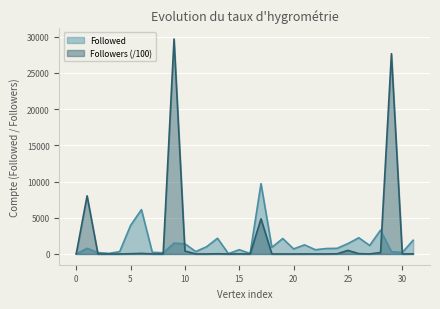

What is the highest value of the Followed series?

9712.0